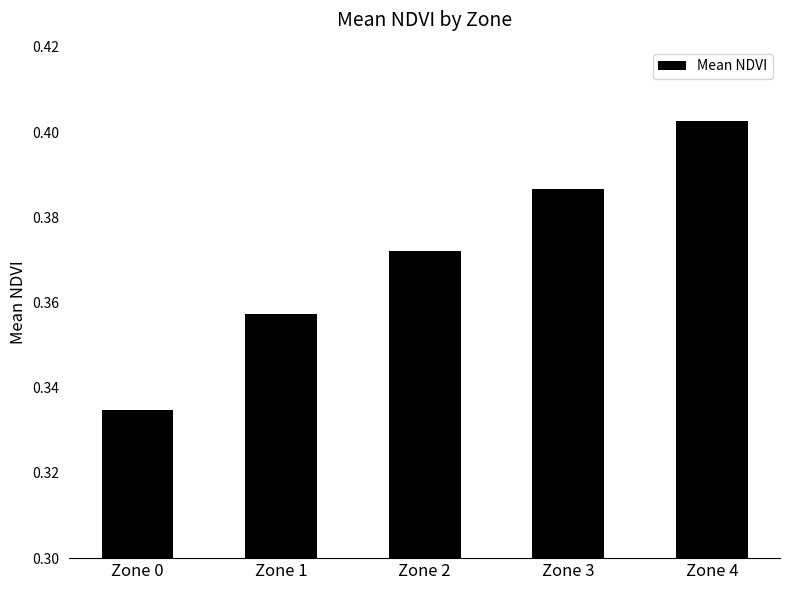

List the labels in order of value, largest first.

Zone 4, Zone 3, Zone 2, Zone 1, Zone 0